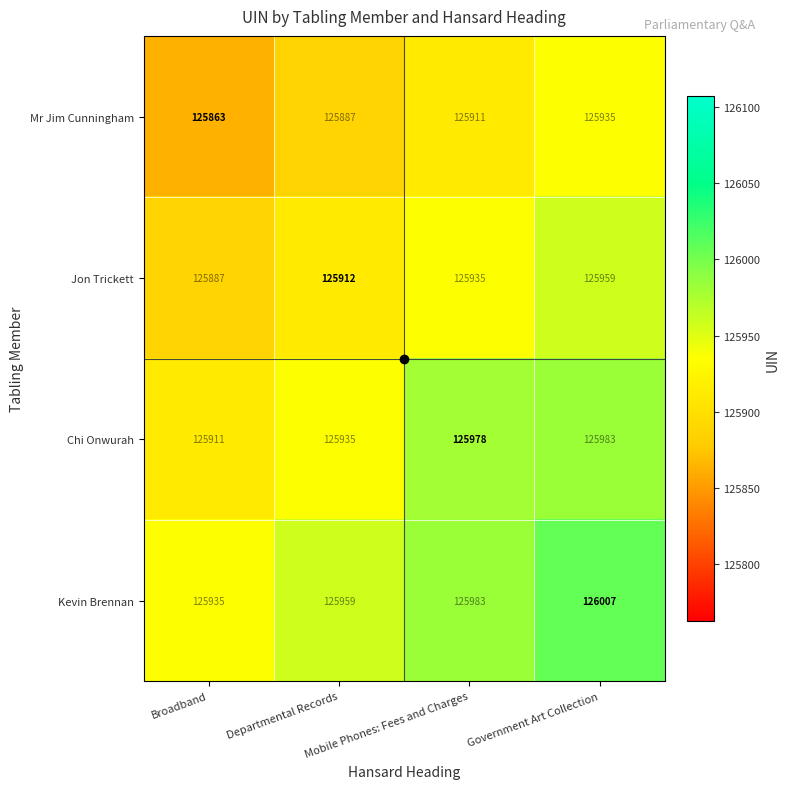

At how many categories does at least one series exceed 125946?

3